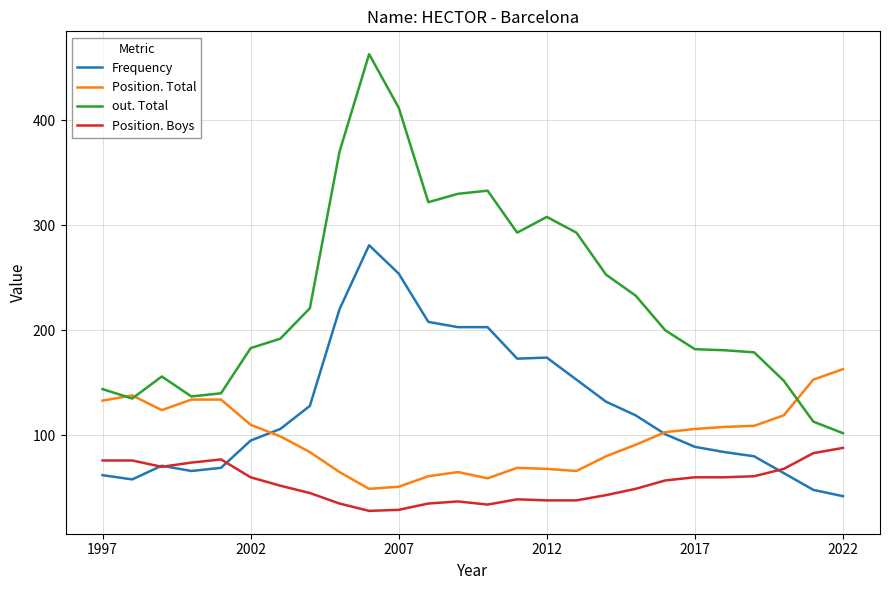

List the series in order of their overall mean, highest first.

out. Total, Frequency, Position. Total, Position. Boys